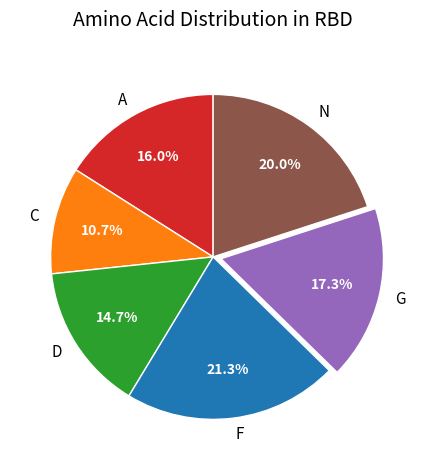

Is it true that F is 11% of the pie?

False